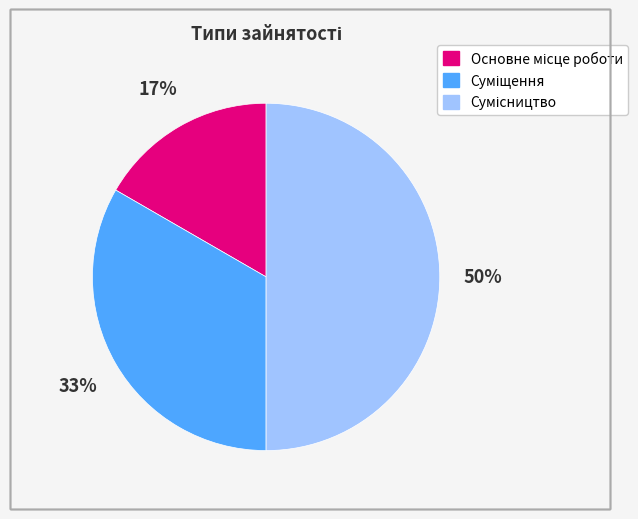

To the nearest percent, what is the difference between the largest and smallest slice percentages?

33%